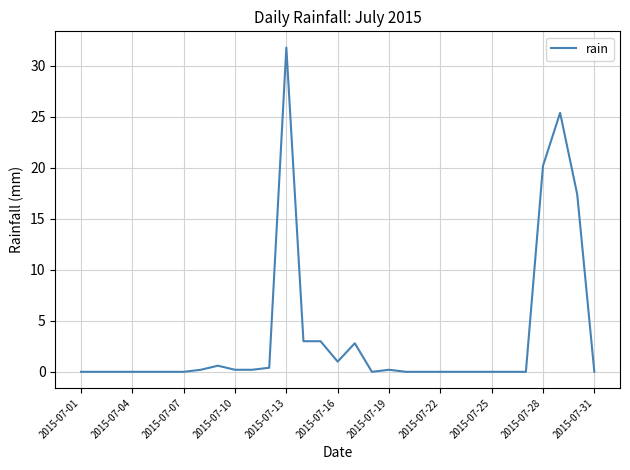

What is the difference between the maximum and minimum values?

31.8